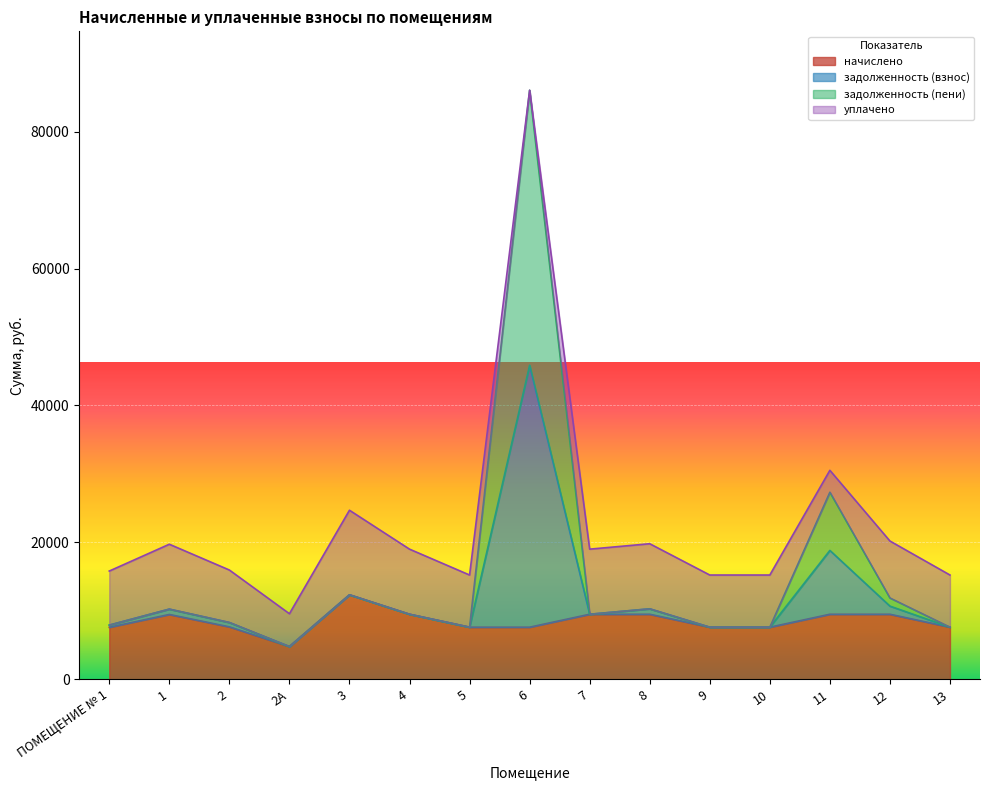

What is the value of the начислено point at the 8th from the left?

7618.6